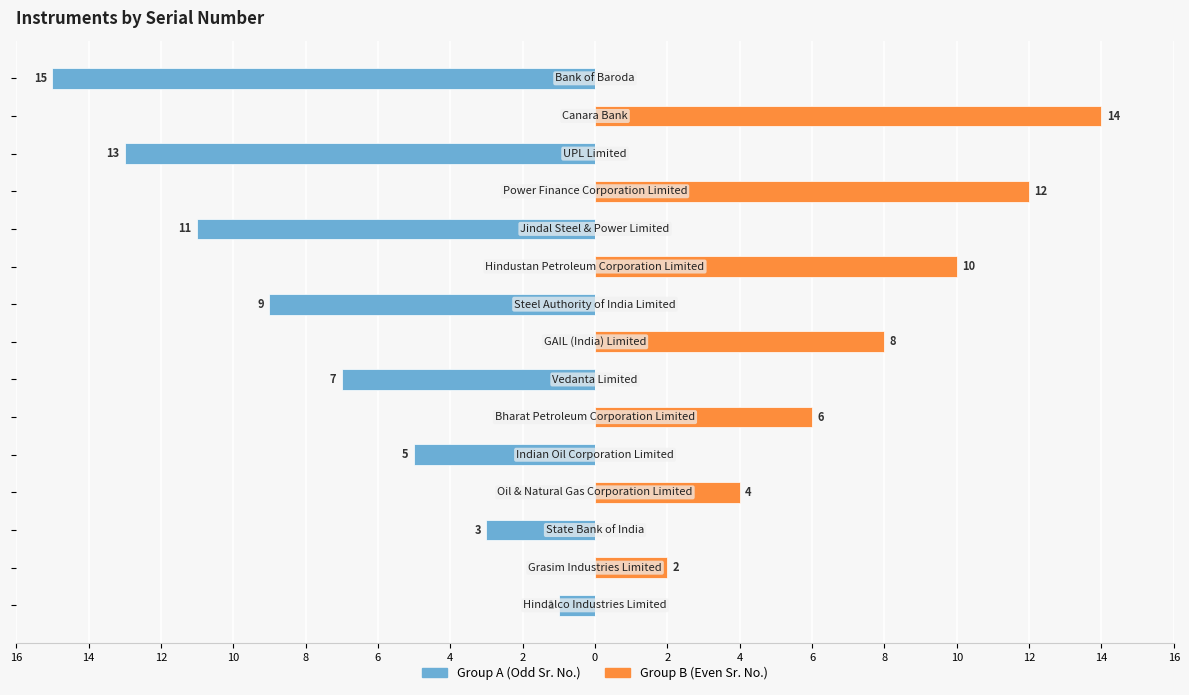

The value of Group B (Even Sr. No.) at 8 is 9. True or false?

False